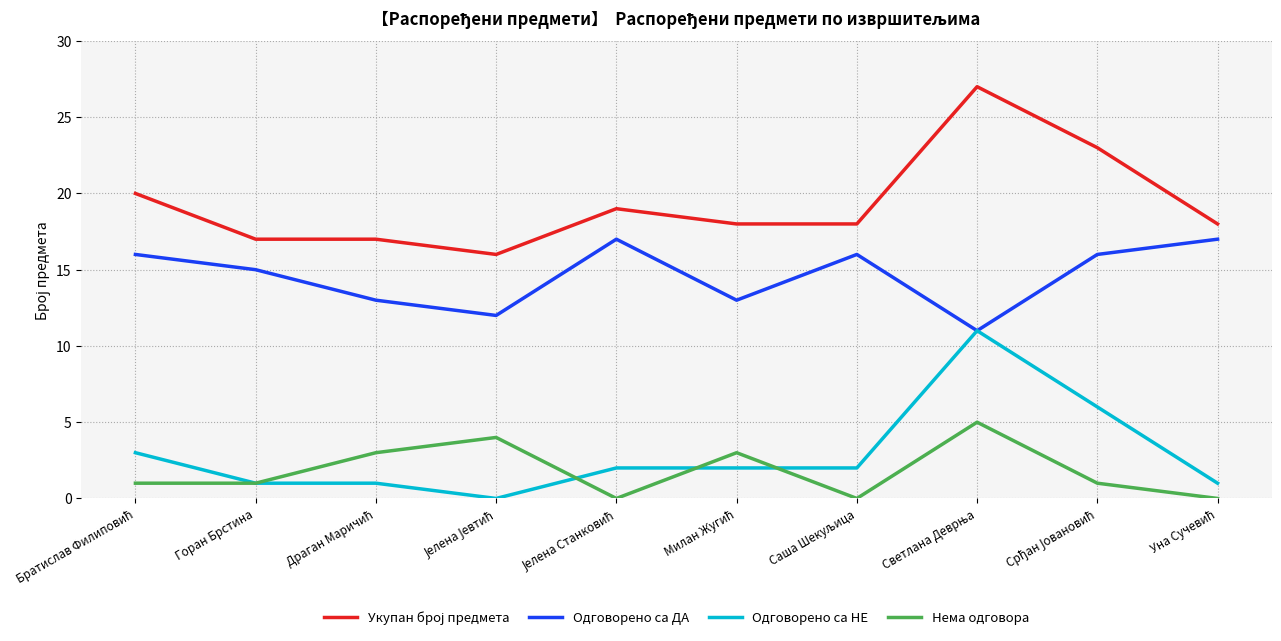

Is this an area chart (filled region under the line)?

No